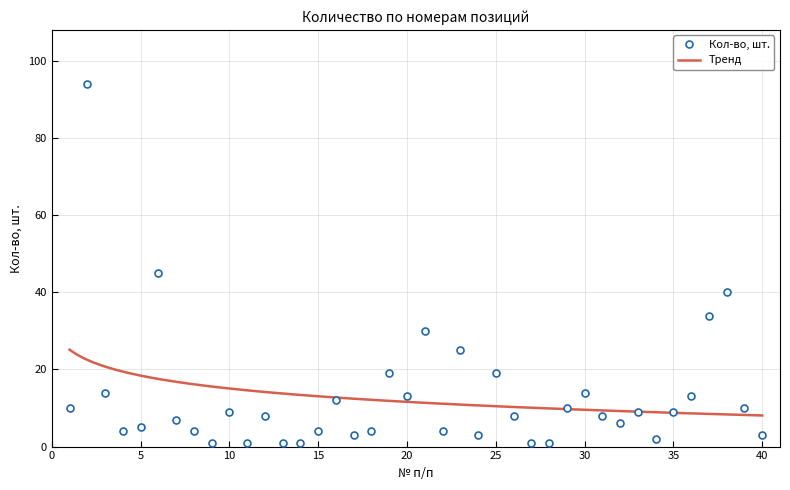

Where is the first local minimum?

4